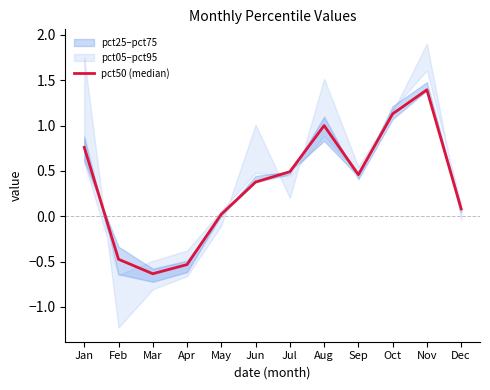

How many positive values are there?

9